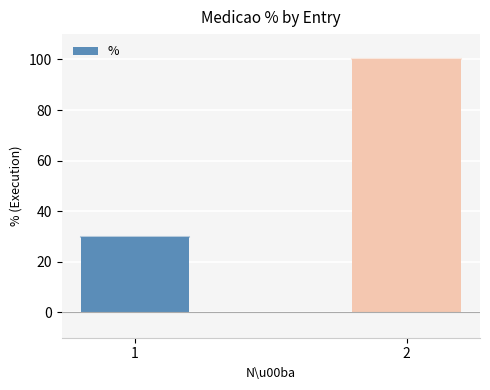

True or false: the data shows 49.5 at 1.

False